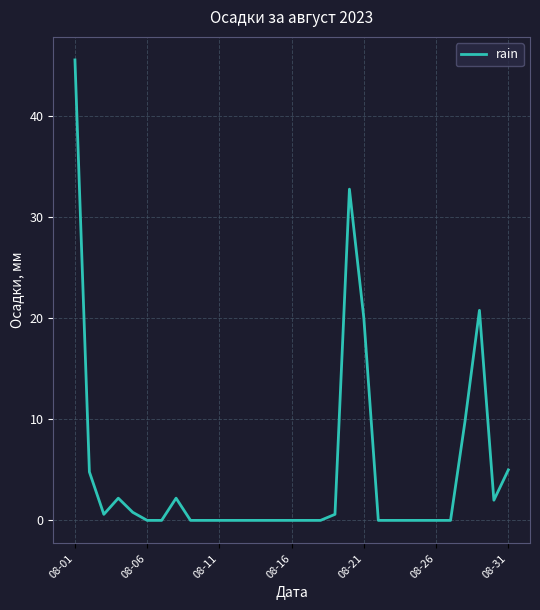

What is the difference between the maximum and minimum values?

45.6